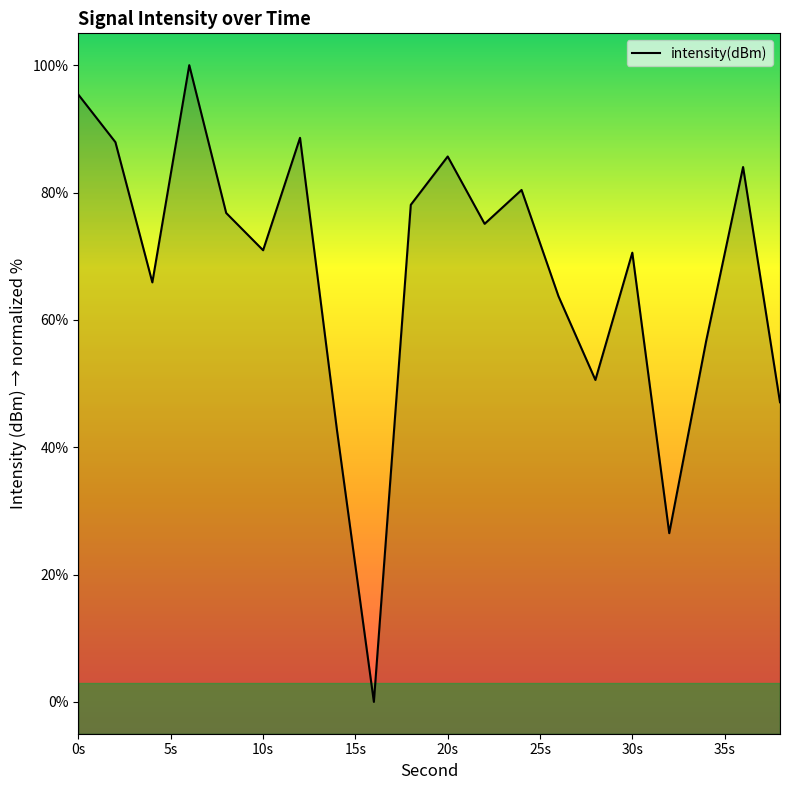

Where does the data first go above 75?

0s